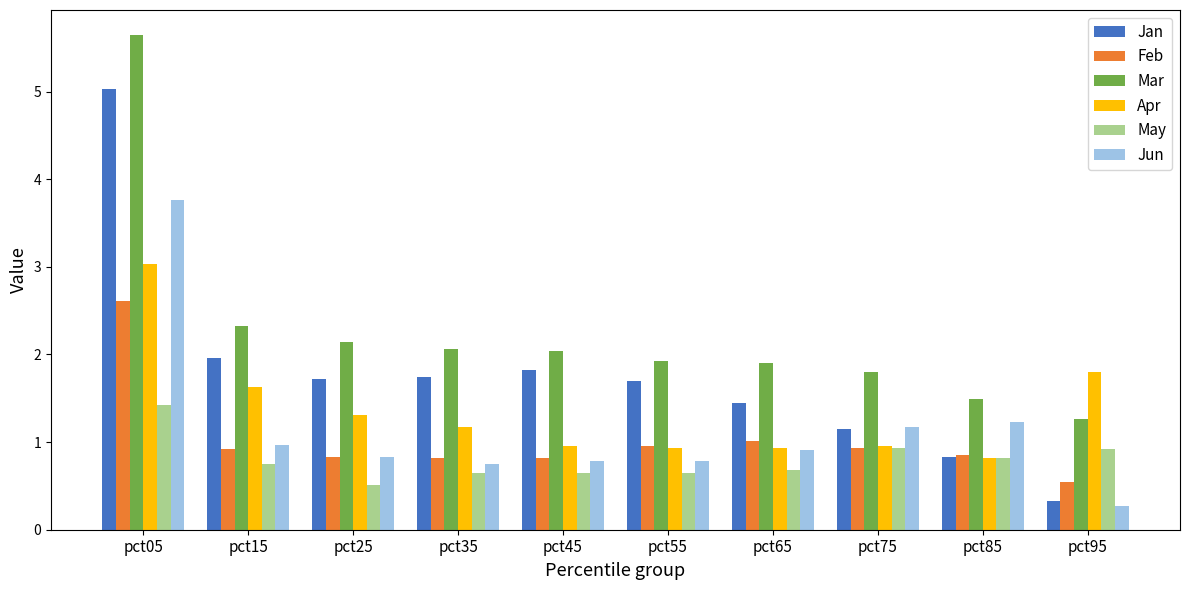

Which series has the largest range (max minus min)?

Jan